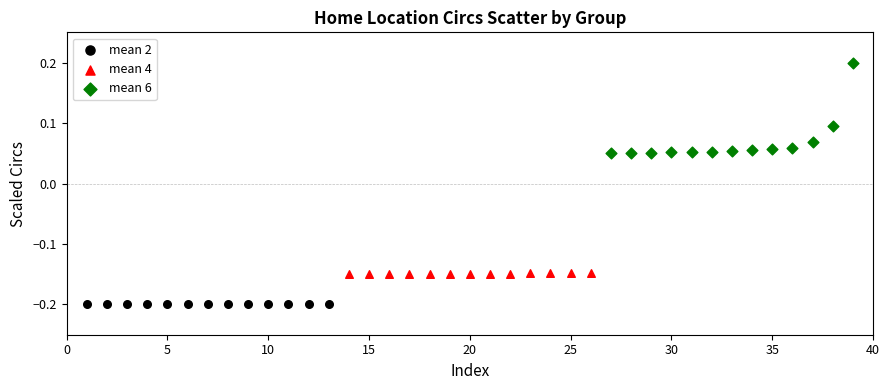

Which series has the widest spread of Y values?

mean 6